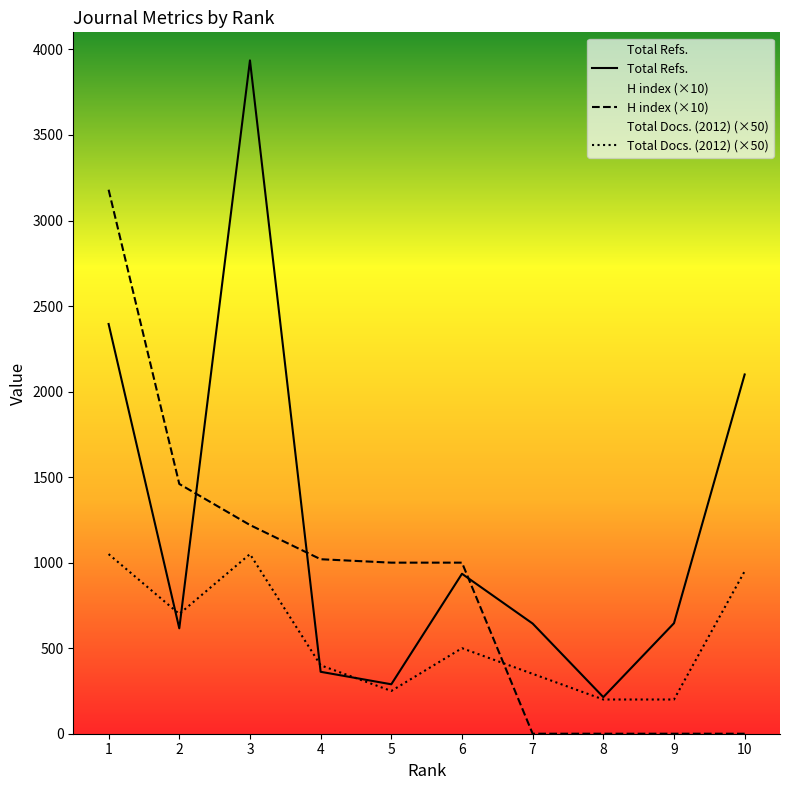

How many categories are shown in the chart?

10